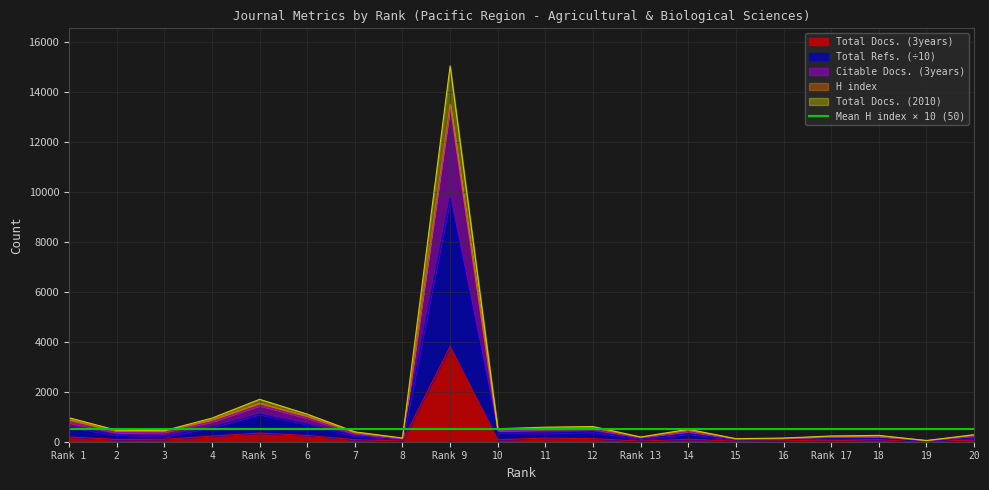

True or false: Total Docs. (3years) and Citable Docs. (3years) cross at least once.

False